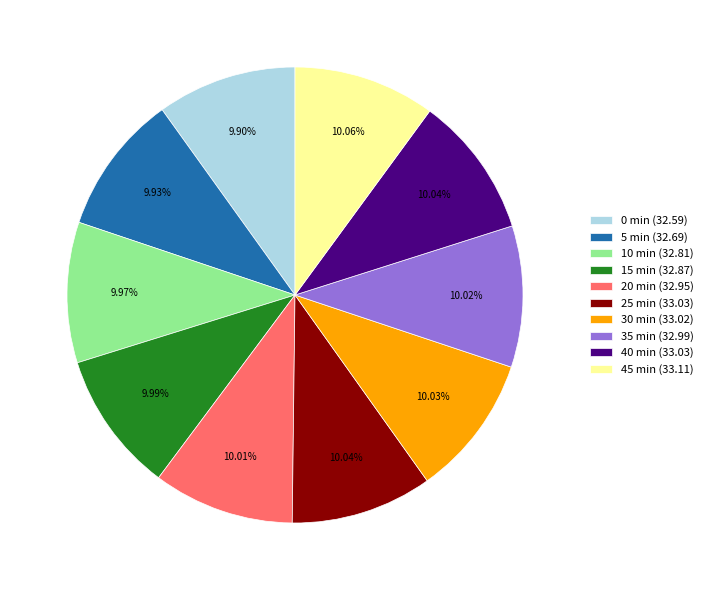

Is it true that 15 is 24% of the pie?

False